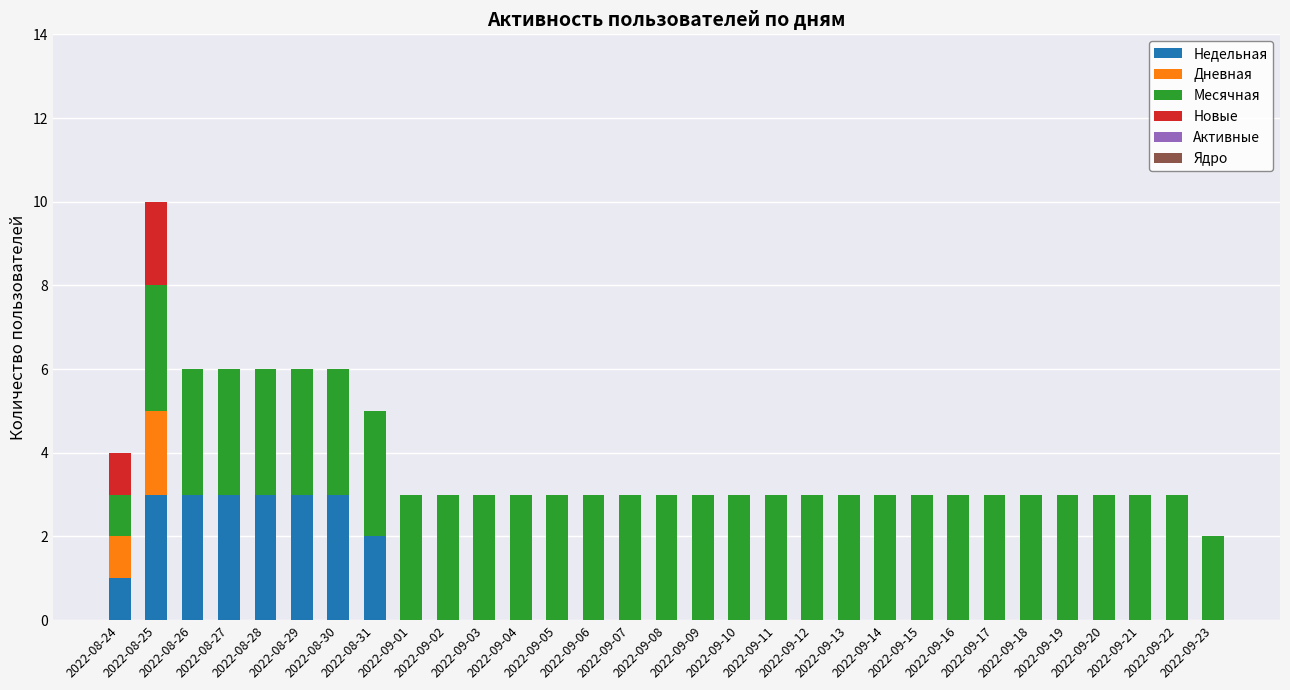

What is the maximum value for Недельная?

3